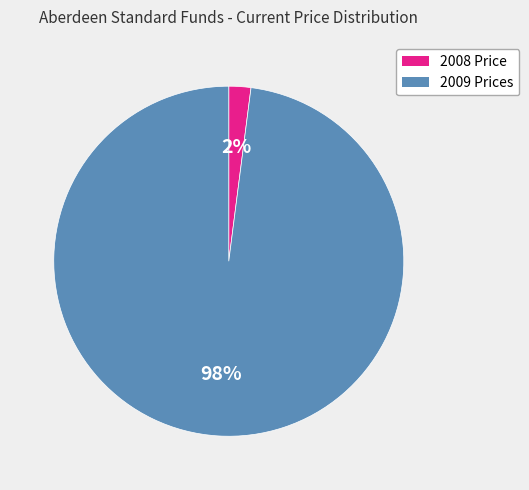

To the nearest percent, what is the average slice percentage?

50%